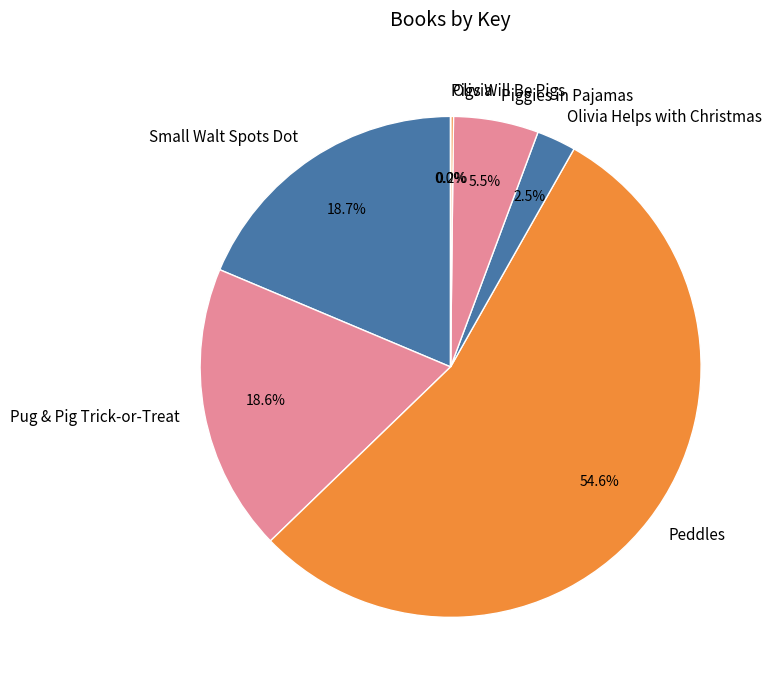

Which slice is the largest?

Peddles